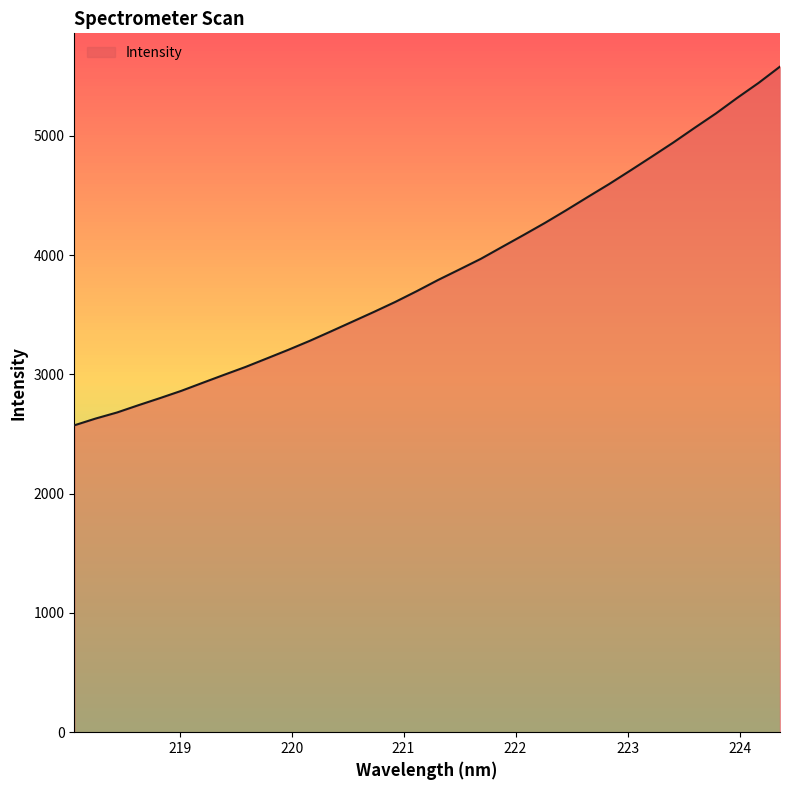

What is the smallest value displayed?

2573.0